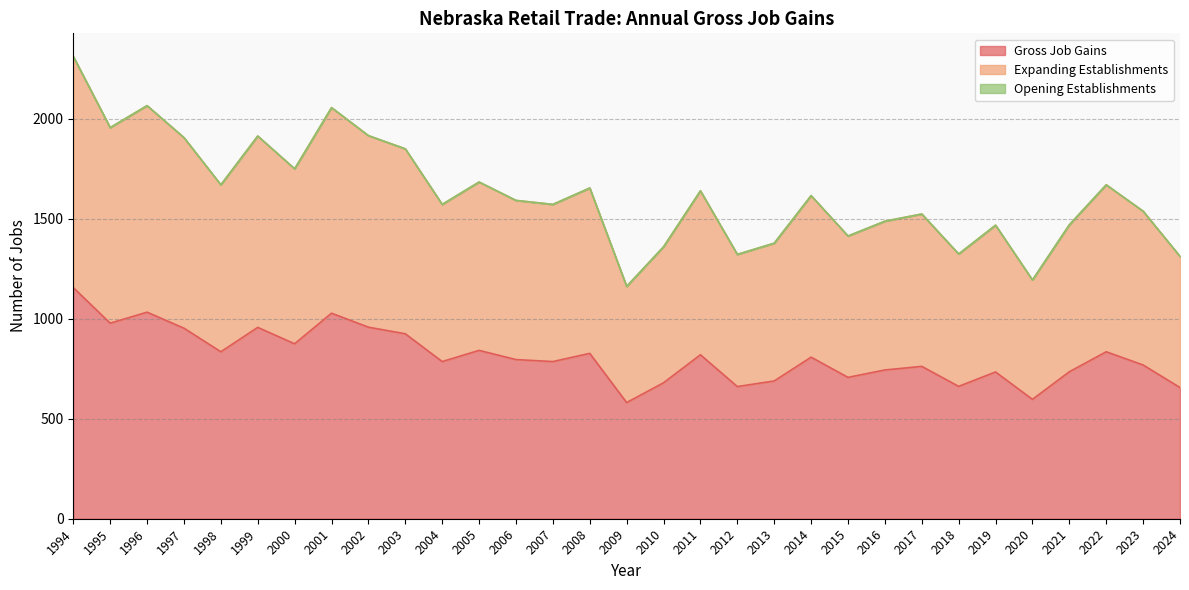

At which category does the chart reach its peak across all series?

1994